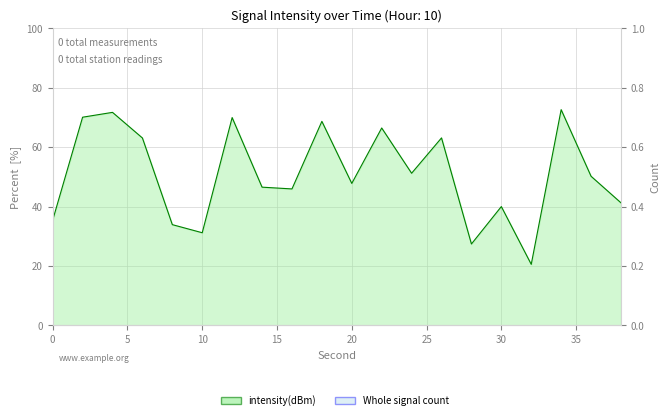

Rank the categories by value from highest to lowest.

34, 4, 2, 12, 18, 22, 26, 6, 24, 36, 20, 14, 16, 38, 30, 0, 8, 10, 28, 32